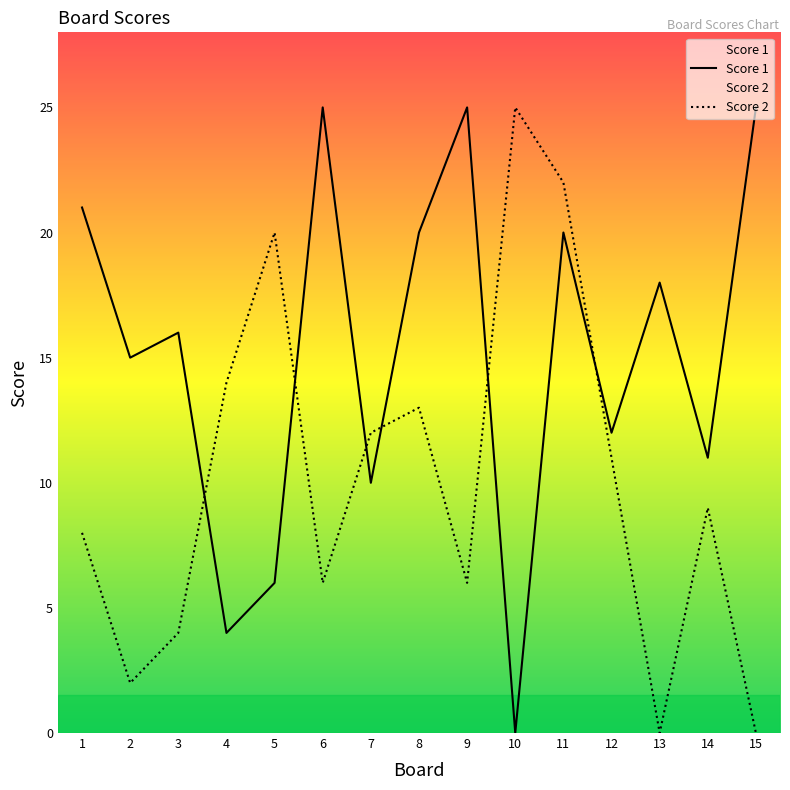

How many lines are shown in the chart?

2